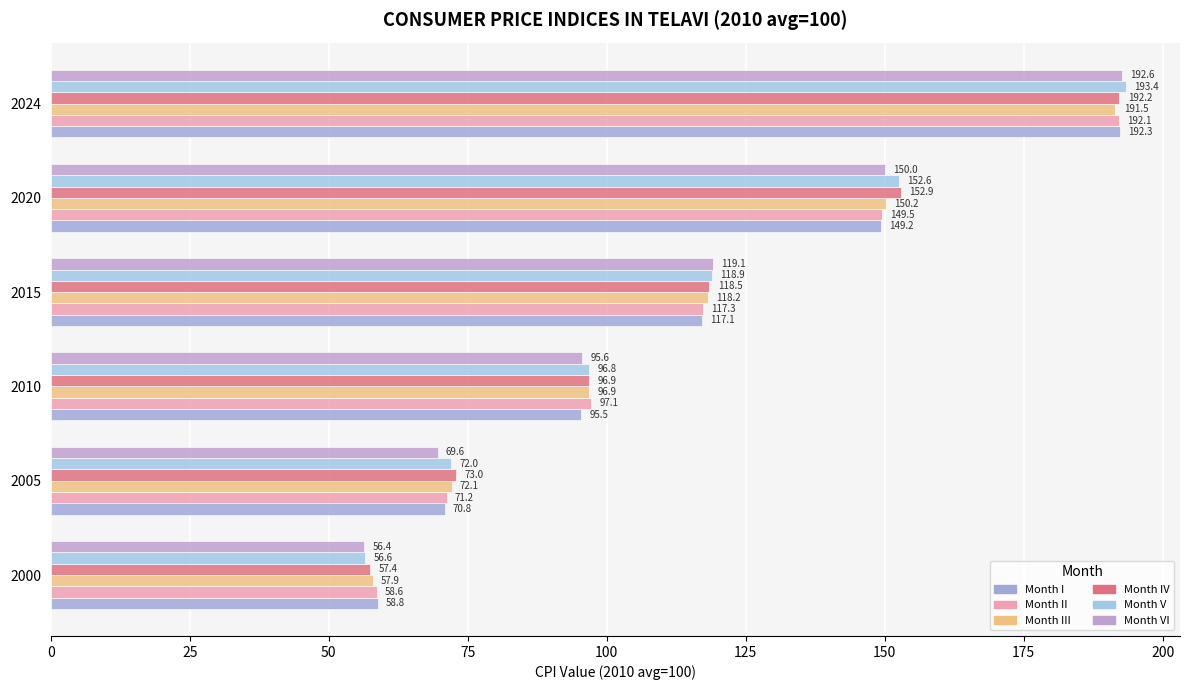

Count the number of data series in this chart.

6